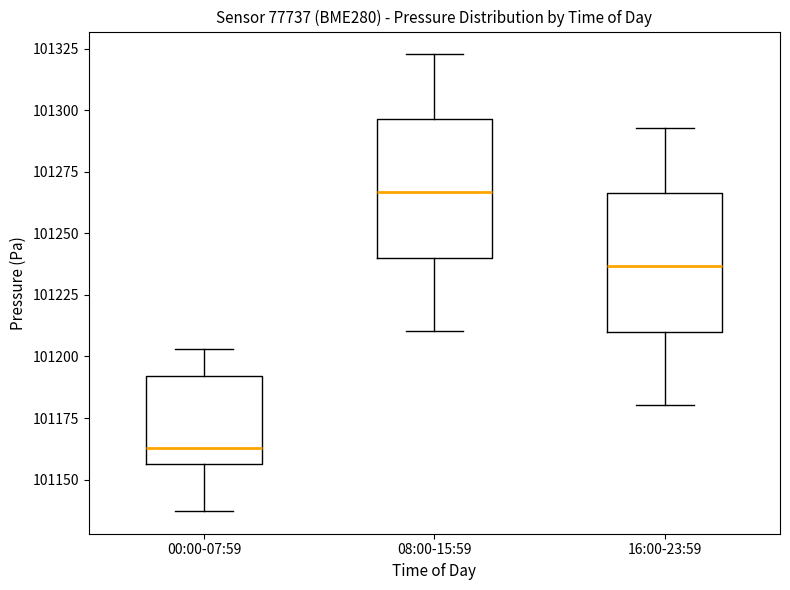

Reading left to right, read every box against the y-axis: the position of its median line, the range the box covers, and the ends of its whiskers. The values are not printed on the chart, so give them approximately, as read against the axis.

00:00-07:59: median 101165, box 101155 to 101190, whiskers 101135 to 101205
08:00-15:59: median 101265, box 101240 to 101295, whiskers 101210 to 101325
16:00-23:59: median 101235, box 101210 to 101265, whiskers 101180 to 101295